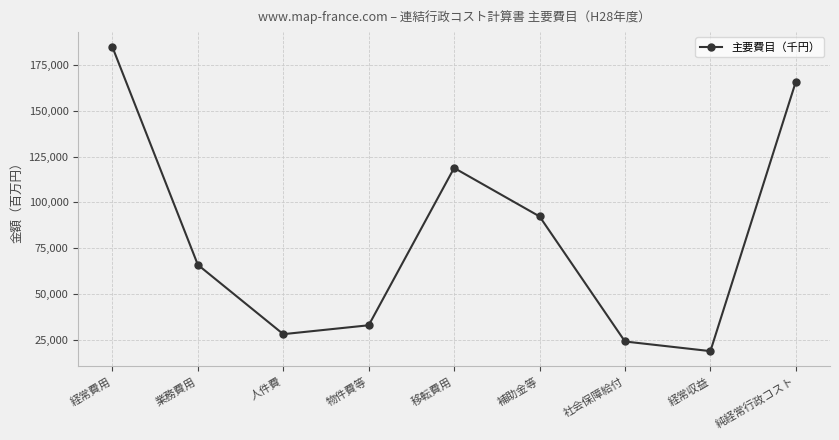

True or false: there are more than 0 points higher than both neighbors.

True